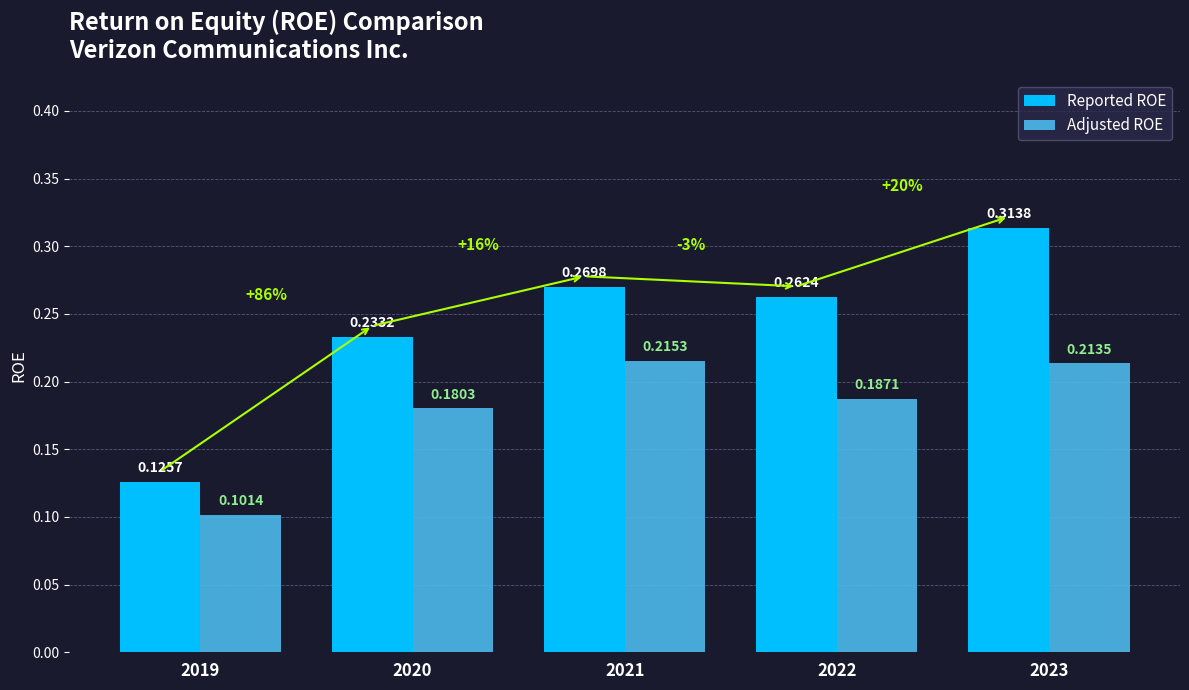

What is the sum of the Reported ROE values at 2020 and 2022?

0.5